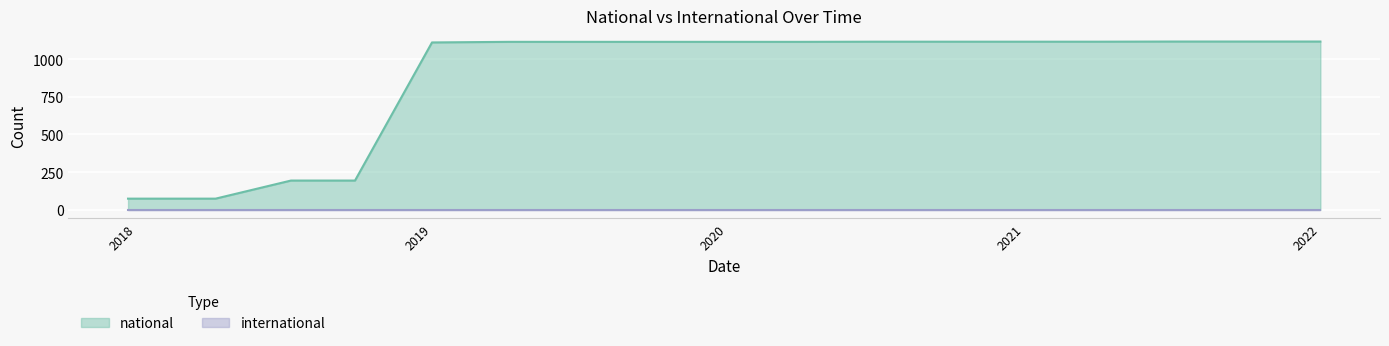

What is the label of the 11th point from the left?

2020-07-01